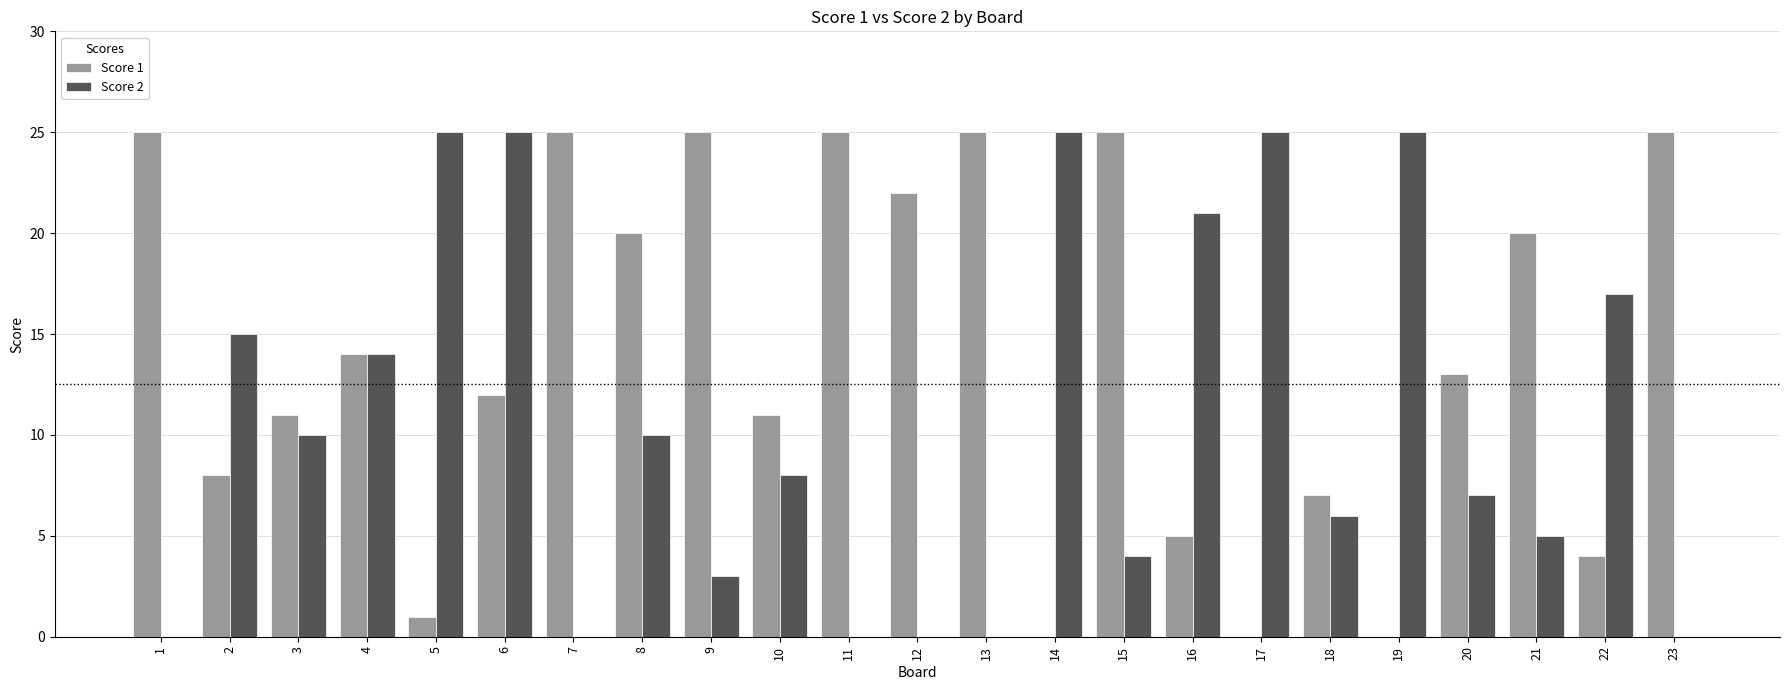

What is the maximum value shown in the chart?

25